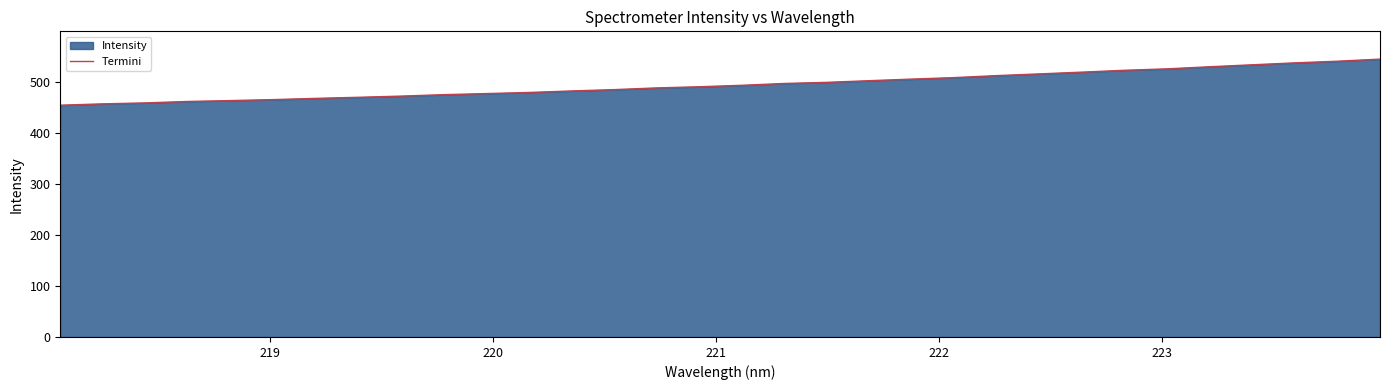

True or false: the data has more than 0 interior local peaks.

False